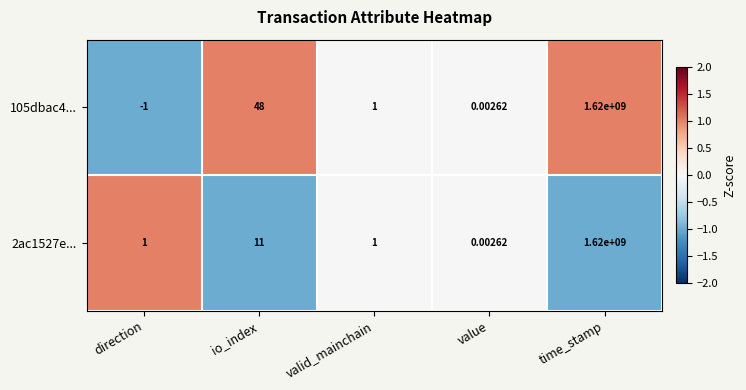

At which category is the sum across all series the highest?

time_stamp